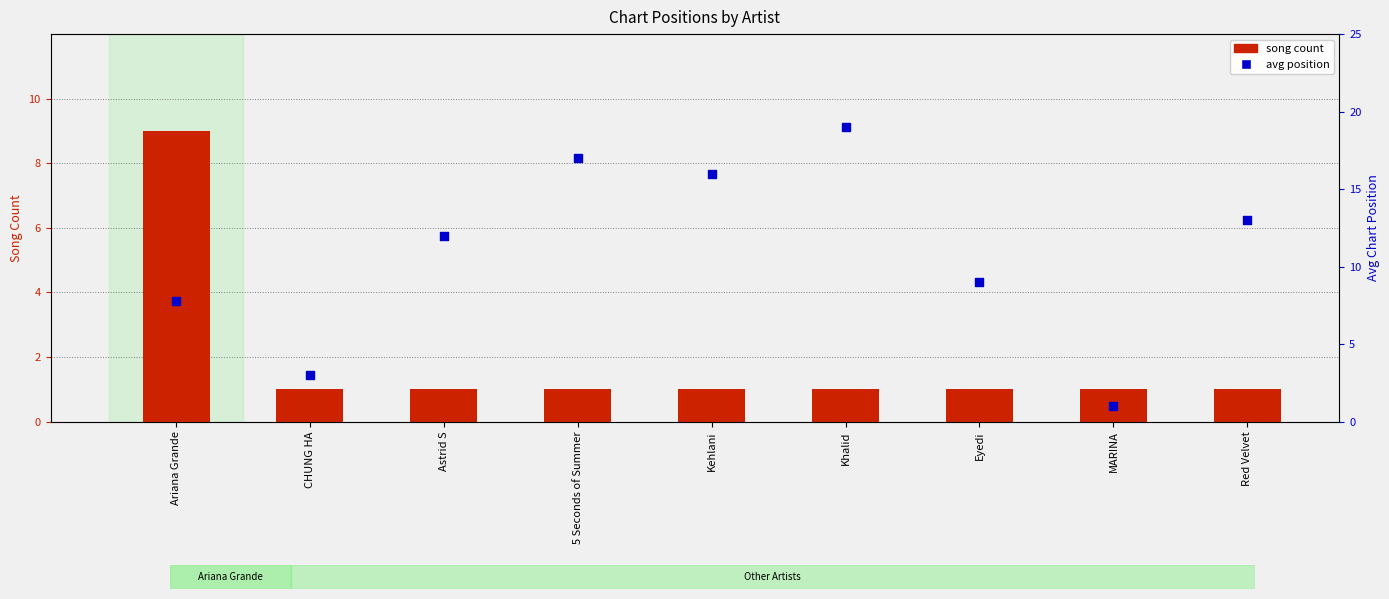

Which series has the largest total across all categories?

avg position